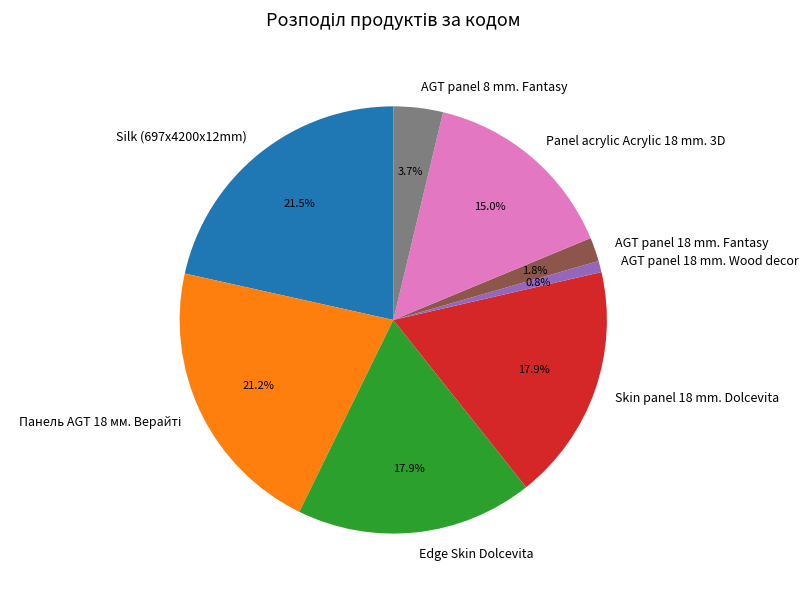

Count the number of slices in the pie.

8